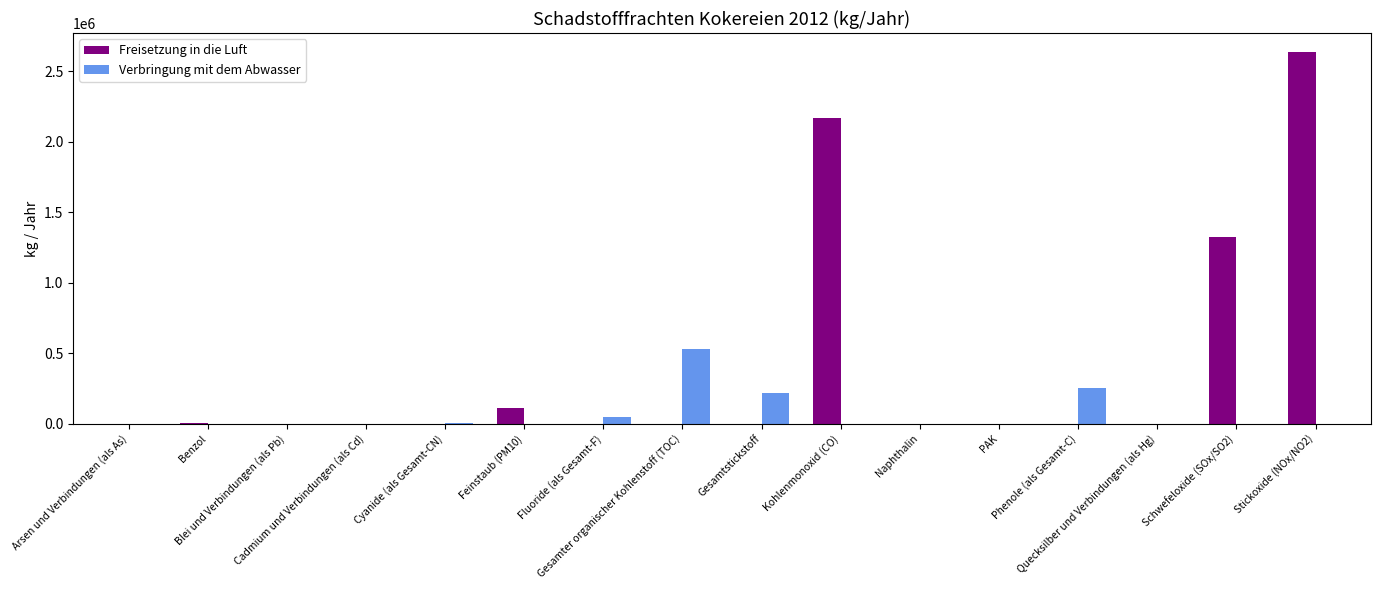

Which series has the largest total across all categories?

Freisetzung in die Luft